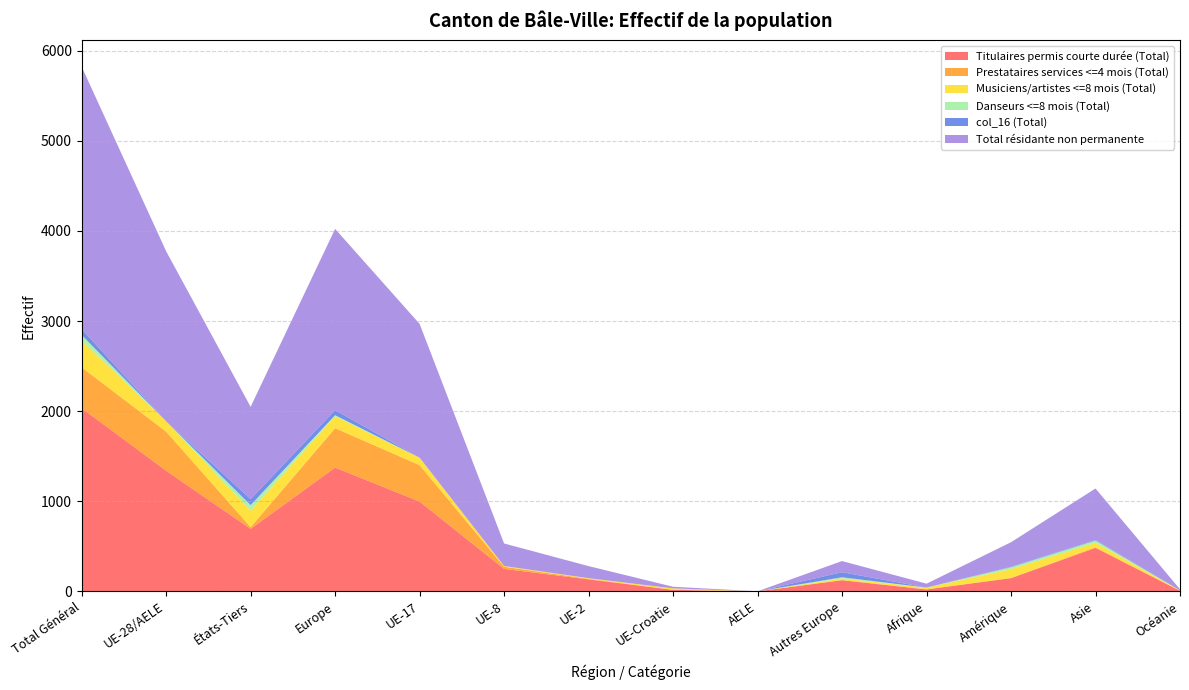

Reading left to right, what are all the values shown in this chart?

Titulaires permis courte durée (Total): Total Général=2033	UE-28/AELE=1339	États-Tiers=694	Europe=1374	UE-17=997	UE-8=250	UE-2=134	UE-Croatie=18	AELE=1	Autres Europe=124	Afrique=22	Amérique=147	Asie=483	Océanie=7
Prestataires services <=4 mois (Total): Total Général=453	UE-28/AELE=434	États-Tiers=19	Europe=437	UE-17=404	UE-8=24	UE-2=6	UE-Croatie=0	AELE=0	Autres Europe=3	Afrique=2	Amérique=4	Asie=8	Océanie=0
Musiciens/artistes <=8 mois (Total): Total Général=298	UE-28/AELE=114	États-Tiers=184	Europe=132	UE-17=83	UE-8=8	UE-2=7	UE-Croatie=16	AELE=0	Autres Europe=18	Afrique=18	Amérique=96	Asie=48	Océanie=4
Danseurs <=8 mois (Total): Total Général=61	UE-28/AELE=0	États-Tiers=61	Europe=12	UE-17=0	UE-8=0	UE-2=0	UE-Croatie=0	AELE=0	Autres Europe=12	Afrique=1	Amérique=22	Asie=26	Océanie=0
col_16 (Total): Total Général=66	UE-28/AELE=0	États-Tiers=66	Europe=56	UE-17=0	UE-8=0	UE-2=0	UE-Croatie=0	AELE=0	Autres Europe=56	Afrique=0	Amérique=4	Asie=6	Océanie=0
Total résidante non permanente: Total Général=2911	UE-28/AELE=1887	États-Tiers=1024	Europe=2011	UE-17=1484	UE-8=250	UE-2=134	UE-Croatie=18	AELE=1	Autres Europe=124	Afrique=43	Amérique=273	Asie=571	Océanie=13